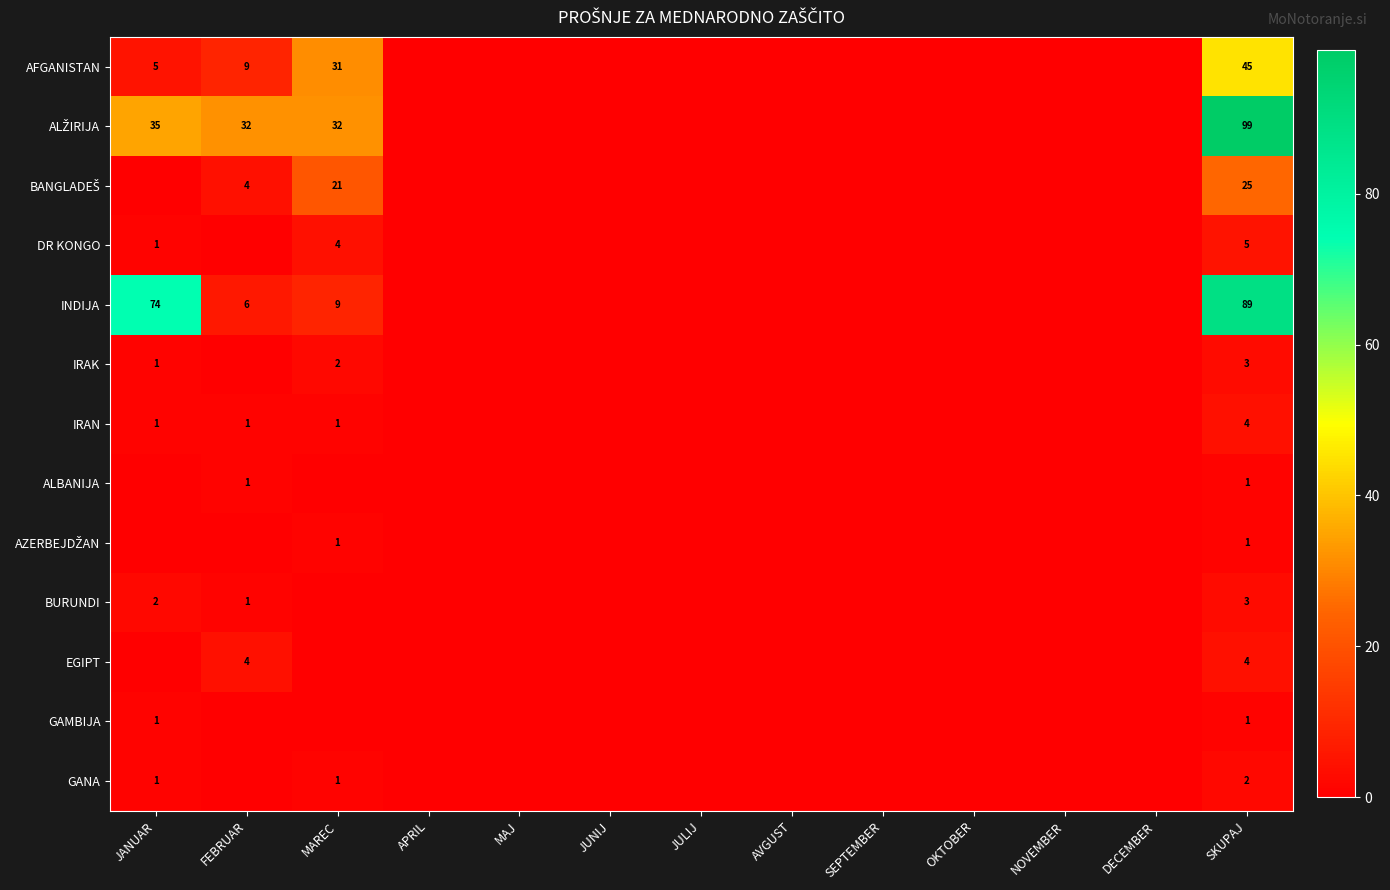

What is the total value across all series at SKUPAJ?

282